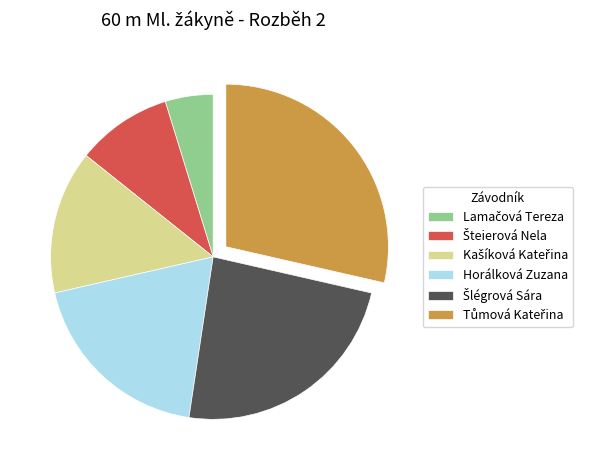

True or false: Horálková Zuzana accounts for 12% of the total.

False